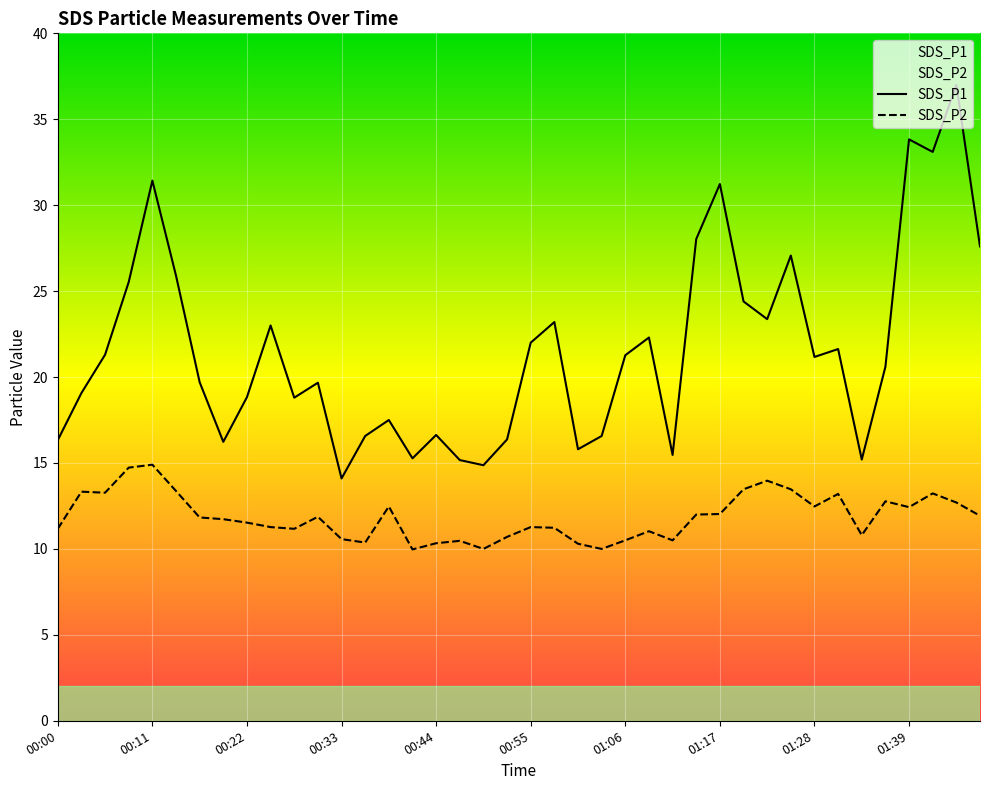

What is the smallest value displayed?

10.0